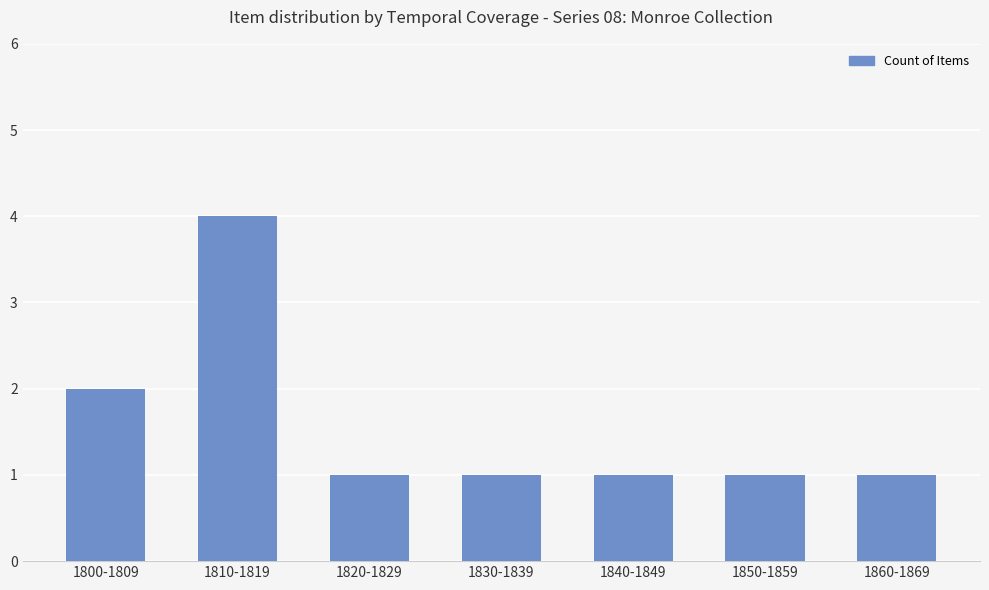

Reading left to right, list all the values displayed in this chart.

2	4	1	1	1	1	1